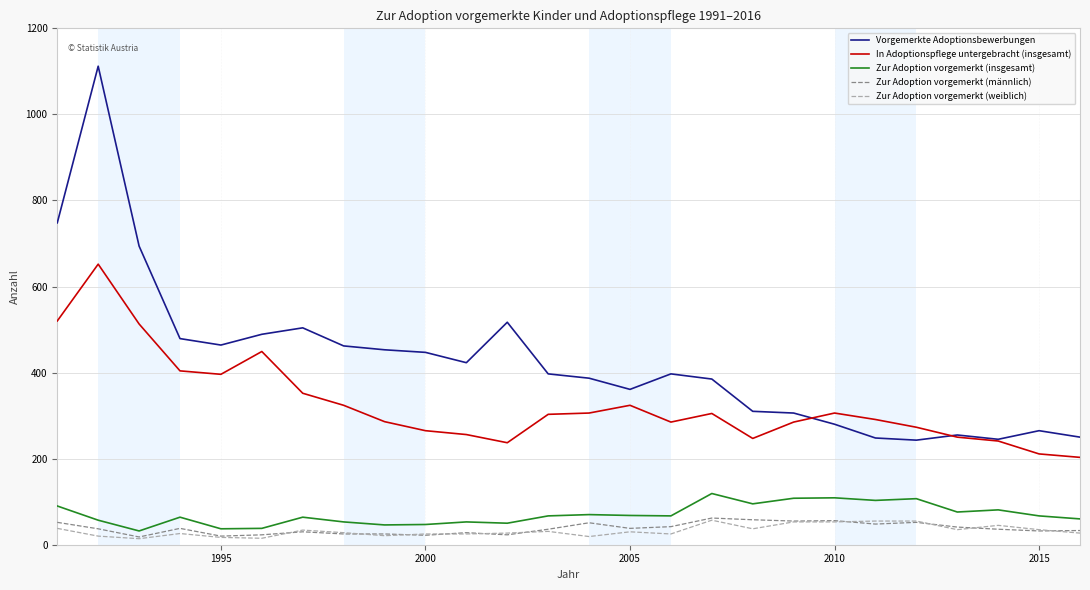

True or false: Zur Adoption vorgemerkt (männlich) and In Adoptionspflege untergebracht (insgesamt) cross at least once.

False